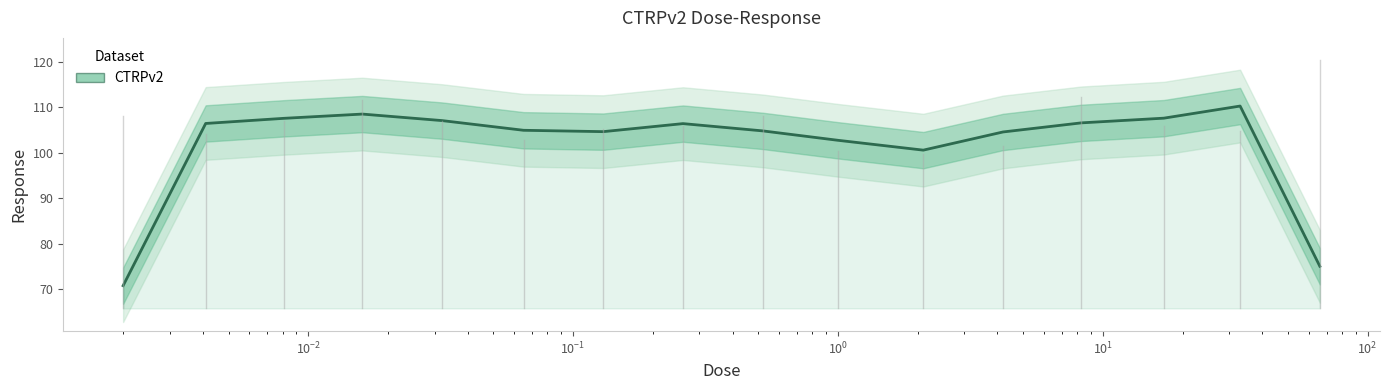

How many lines are shown in the chart?

1